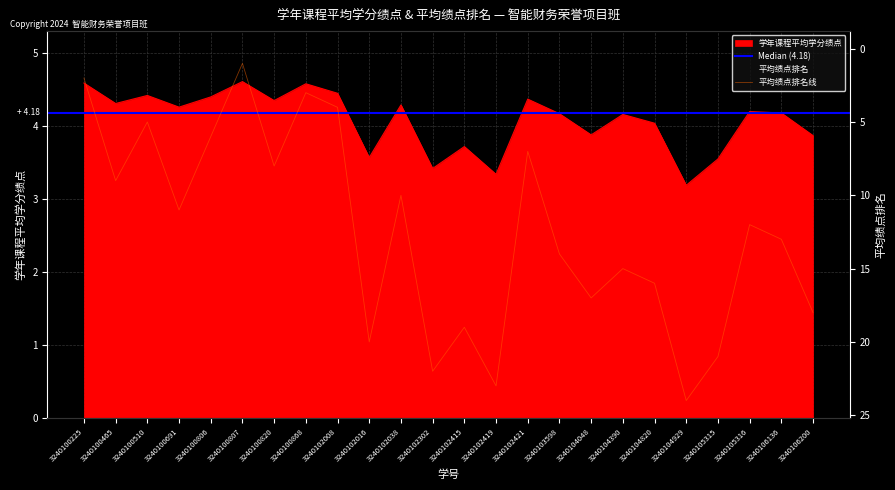

What is the maximum value for 学年课程平均学分绩点?

4.6